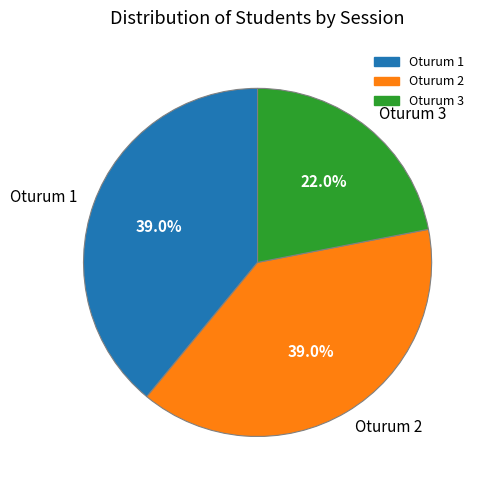

What percentage is the Oturum 3 slice, to the nearest percent?

22%